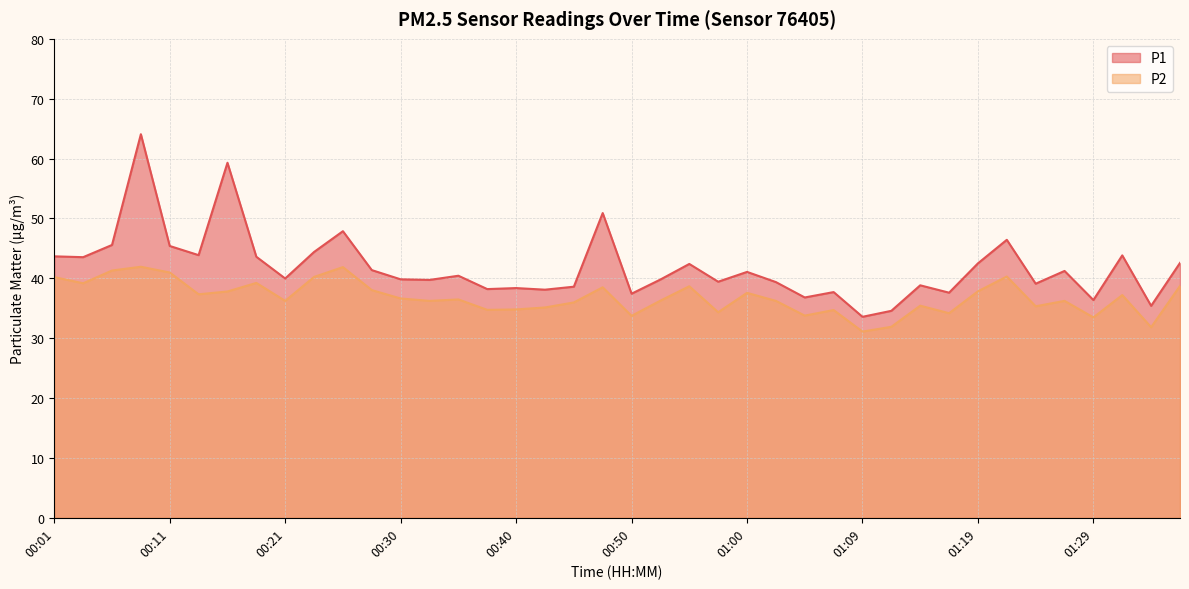

What is the highest value of the P2 series?

41.9